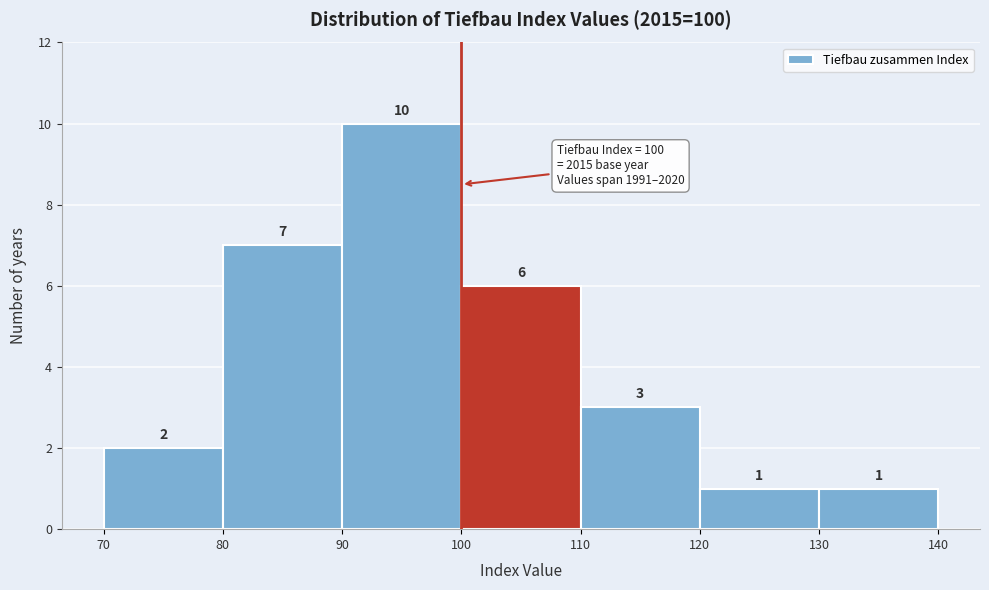

How tall is the bar that spans 80 to 90 on the x-axis?

7